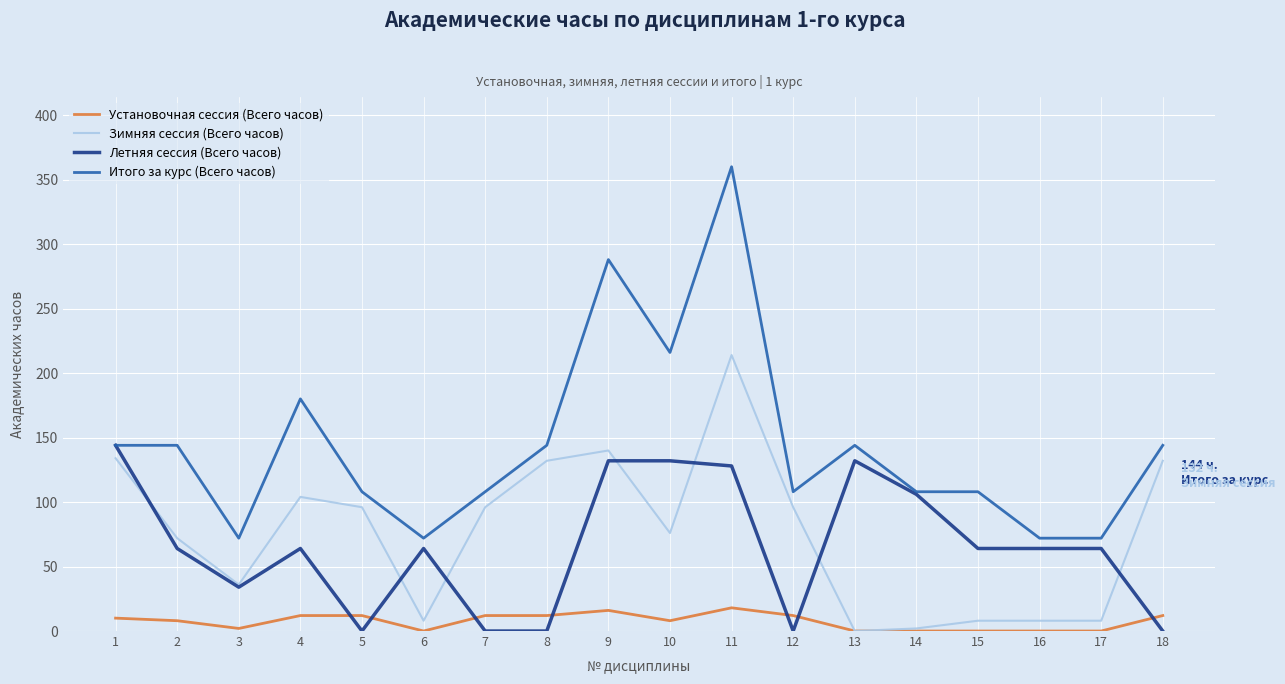

What is the maximum value shown in the chart?

360